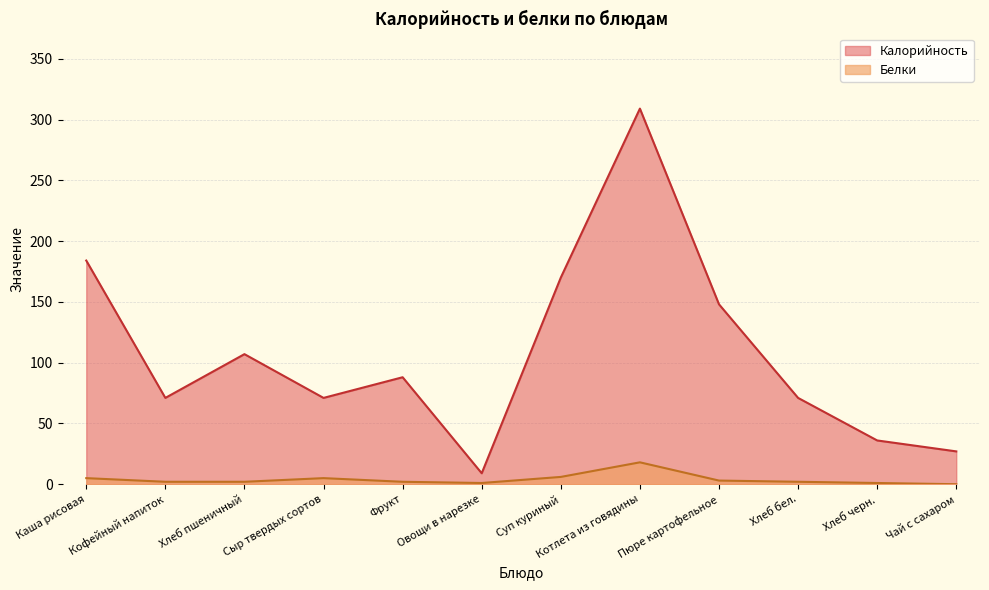

Reading left to right, list all the values displayed in this chart.

Калорийность: 184	71	107	71	88	9	170	309	148	71	36	27
Белки: 5	2	2	5	2	1	6	18	3	2	1	0